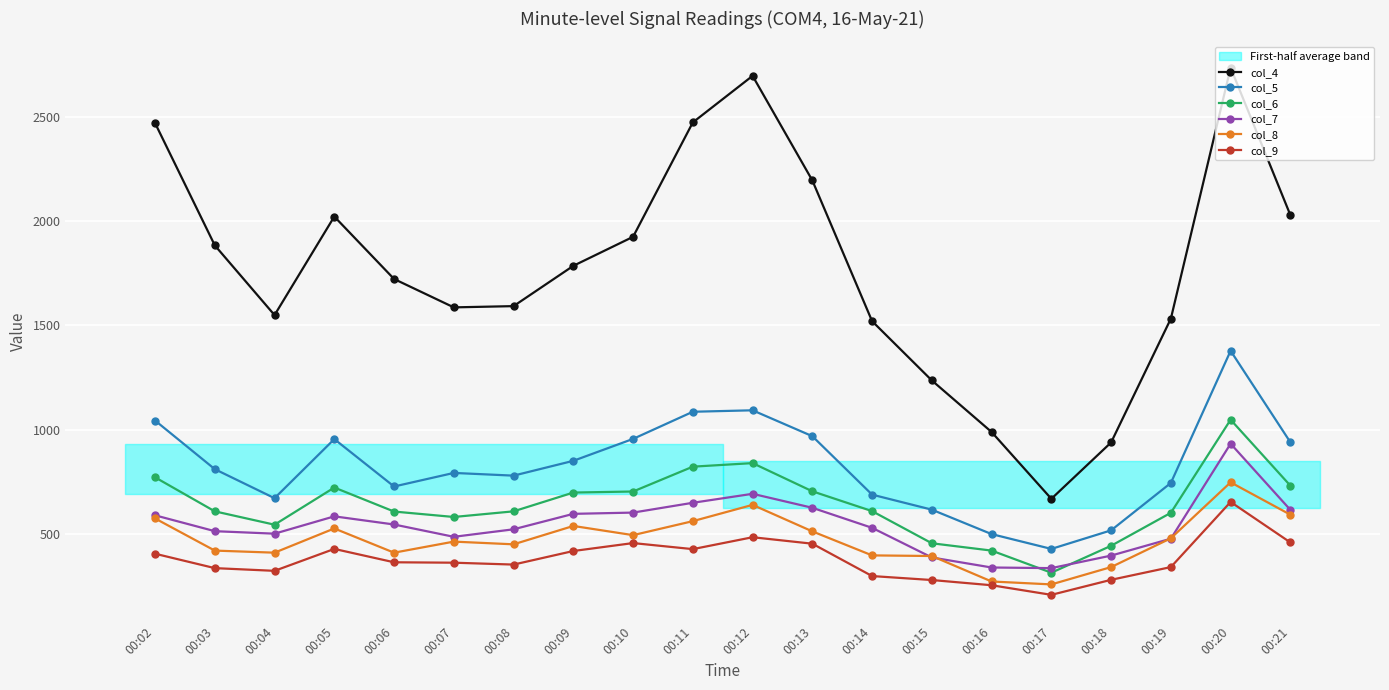

What is the spread (max minus min) of values at 00:20?

2080